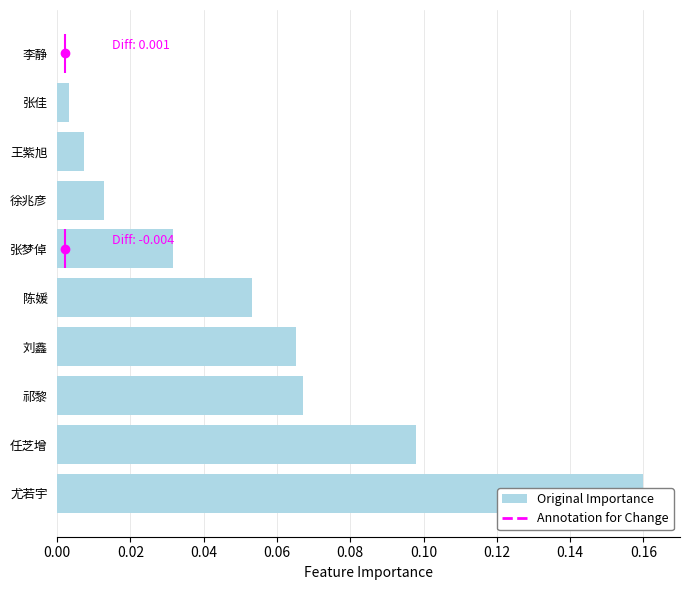

Reading left to right, list all the values displayed in this chart.

0.2	0.1	0.1	0.1	0.1	0.0	0.0	0.0	0.0	0.0